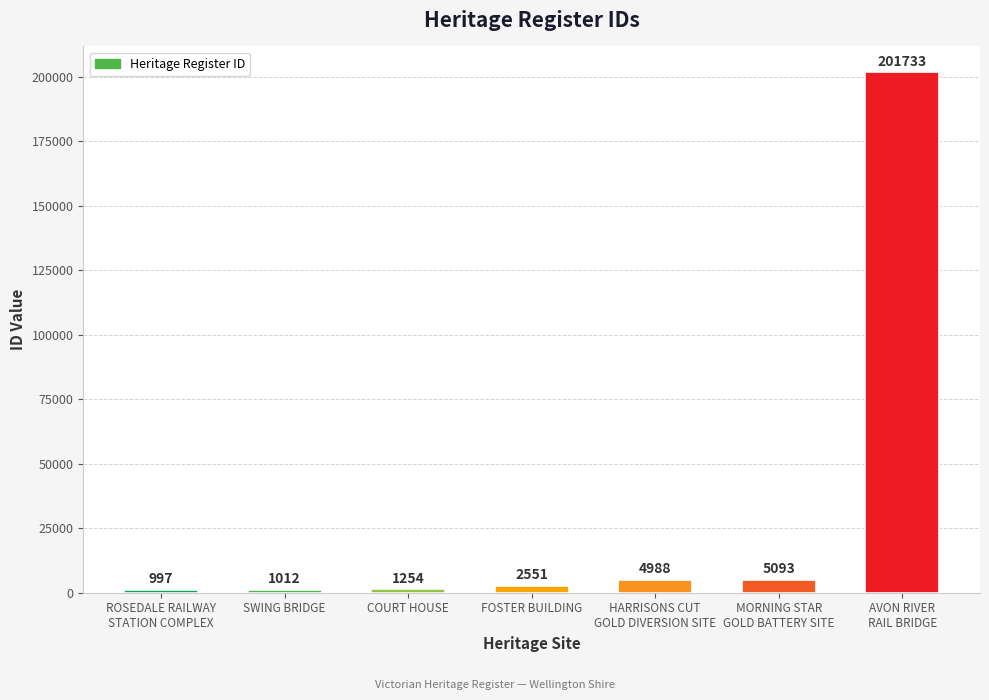

How many bars are there in total?

7